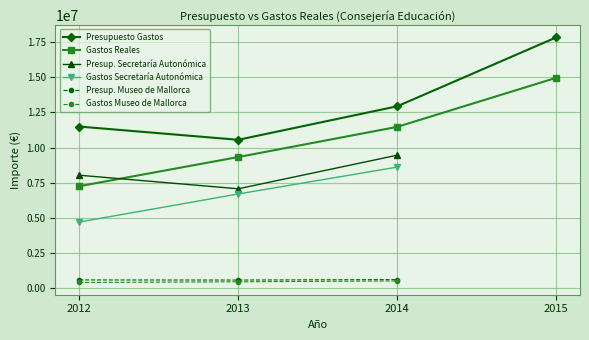

Between 2013 and 2015, which series saw the biggest shift?

Presupuesto Gastos